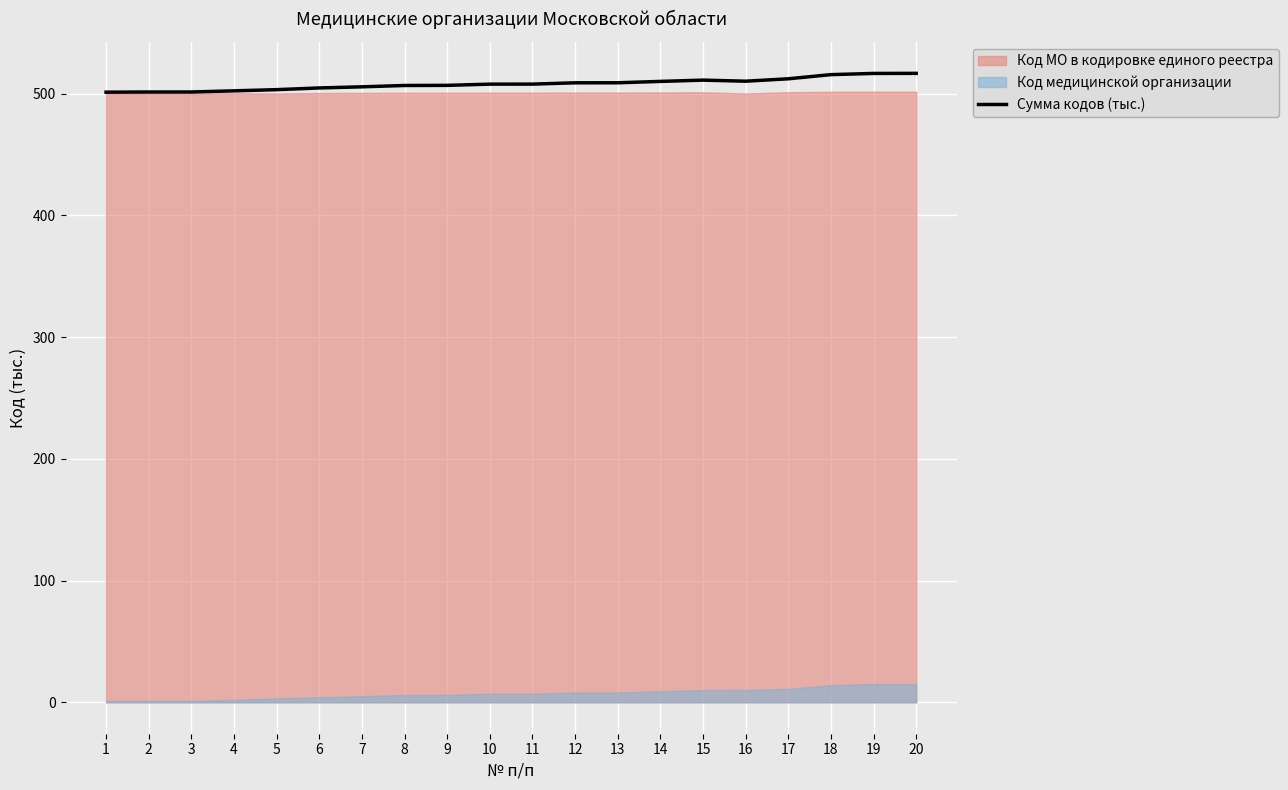

Reading right to left, extract all data points from this chart.

20=516.6	19=516.5	18=515.5	17=512.1	16=510.1	15=511.0	14=510.0	13=508.8	12=508.8	11=507.7	10=507.7	9=506.7	8=506.6	7=505.5	6=504.6	5=503.2	4=502.2	3=501.3	2=501.3	1=501.1